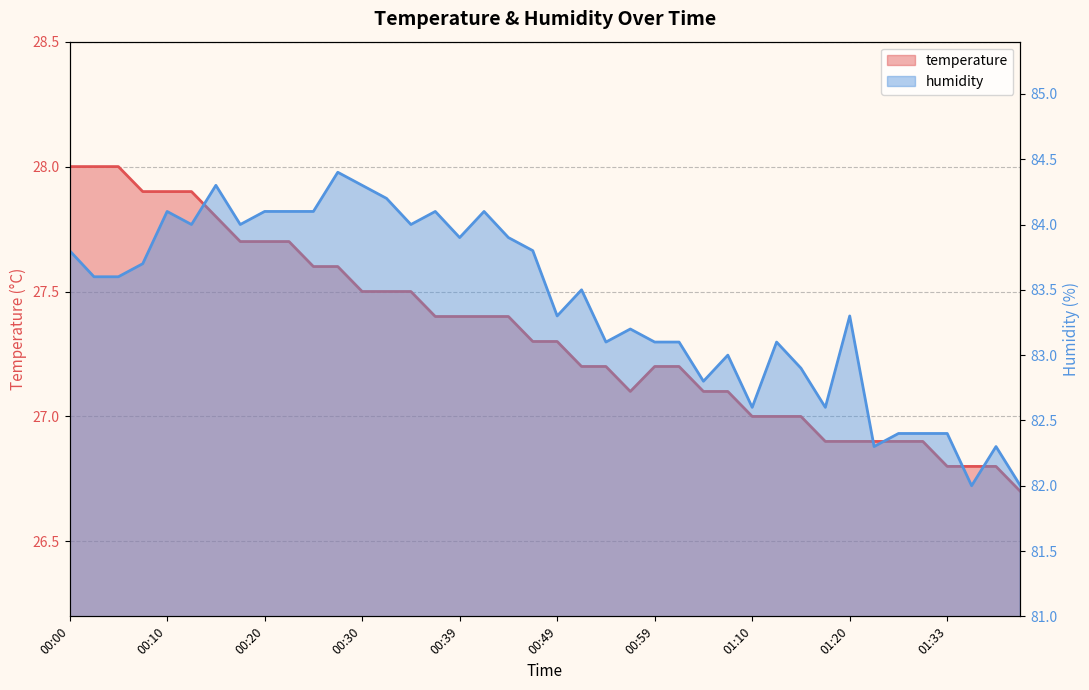

Between 00:22 and 00:37, which is larger?

00:22